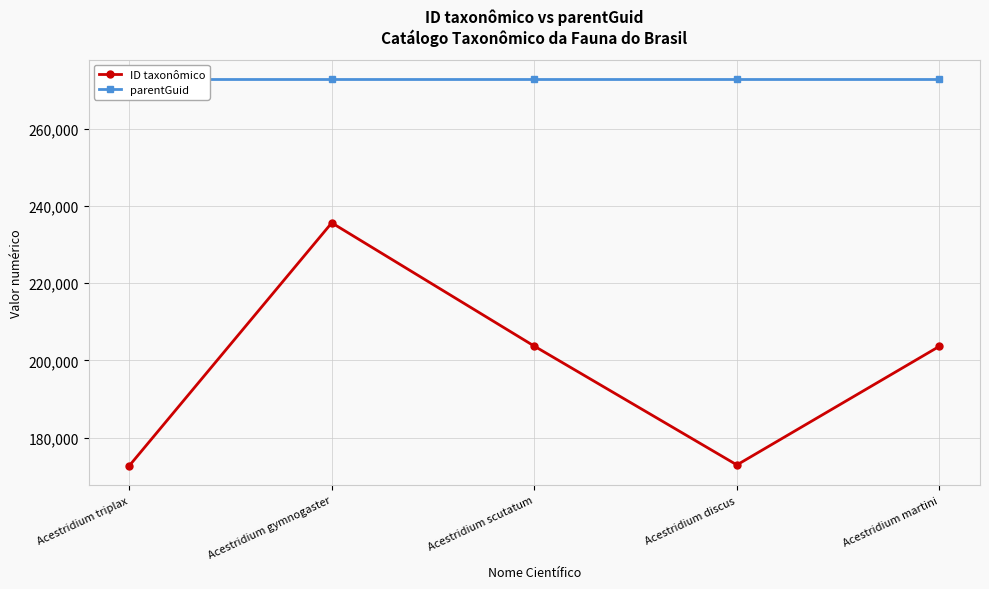

At which label does ID taxonômico first exceed 203676?

Acestridium gymnogaster